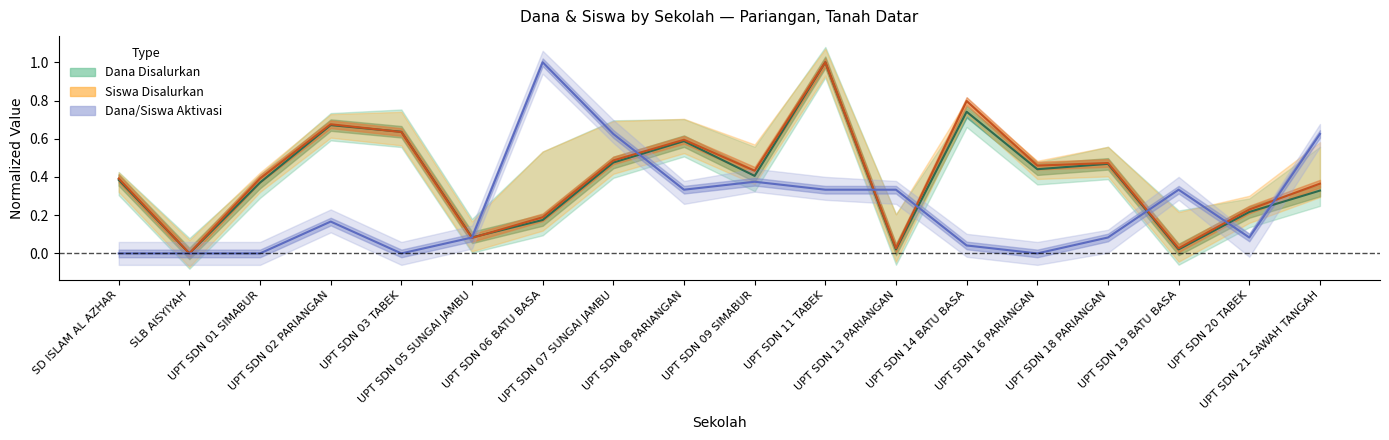

What position from the right is UPT SDN 05 SUNGAI JAMBU?

13